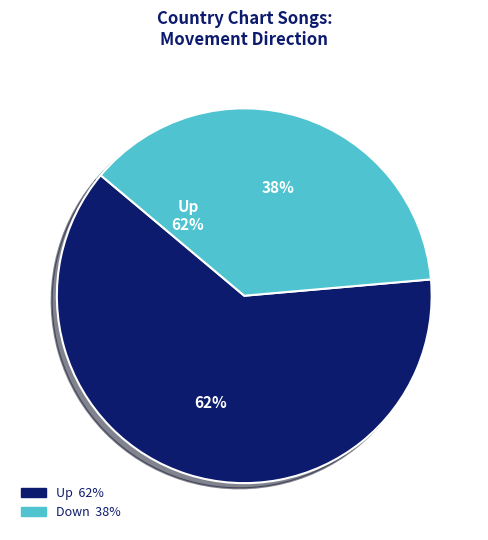

How many segments does this pie chart have?

2